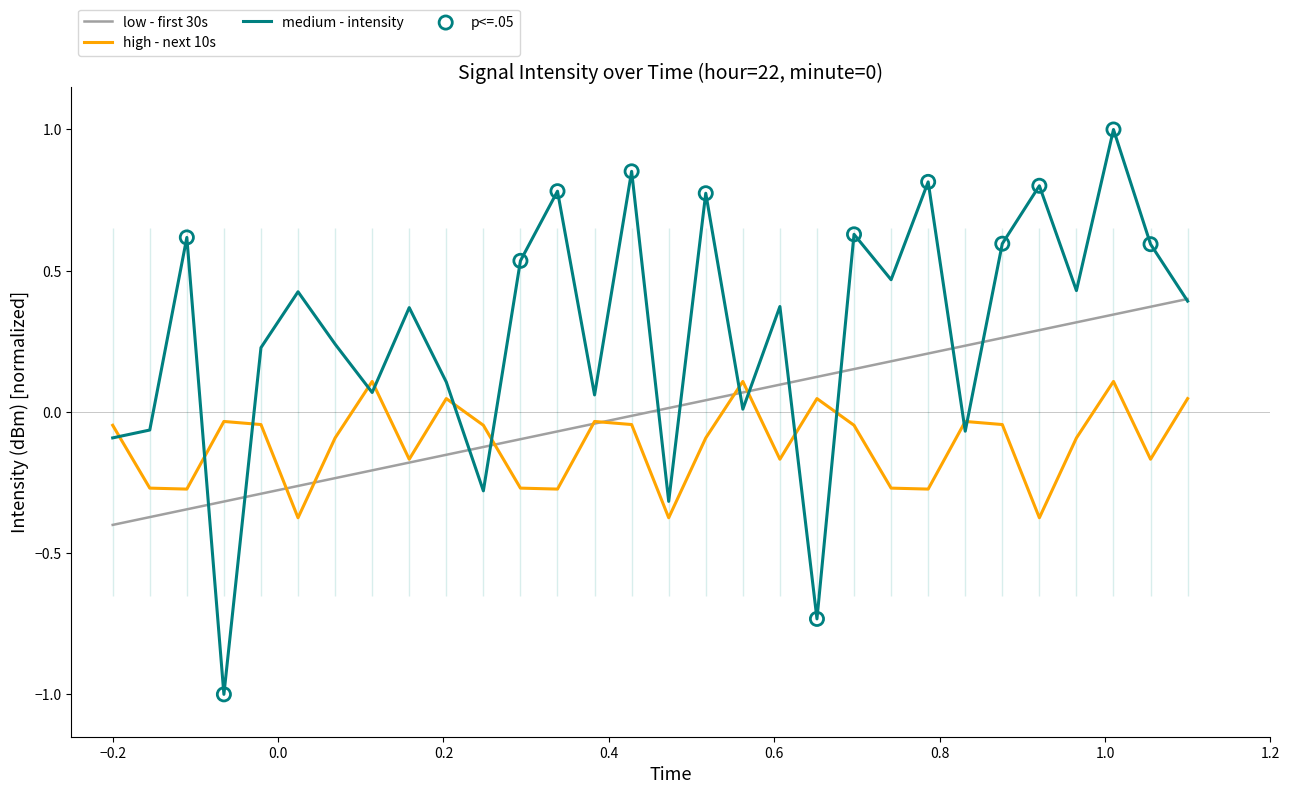

After their last crossing, which series has the higher values: medium - intensity or high - next 10s?

medium - intensity